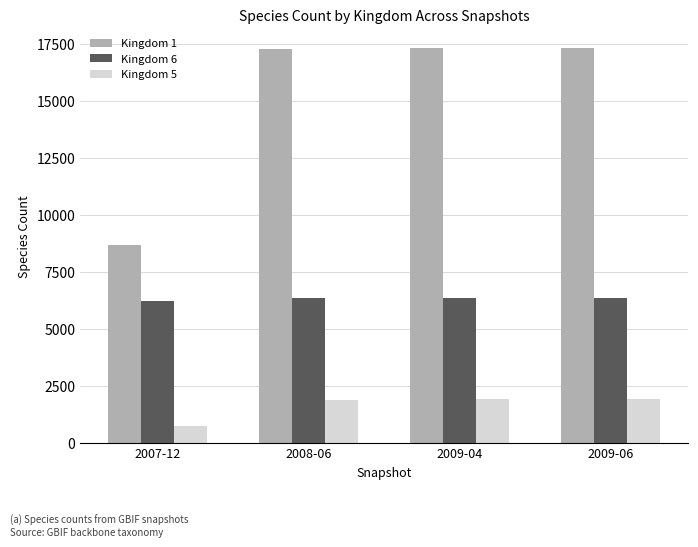

What is the greatest value displayed?

17302